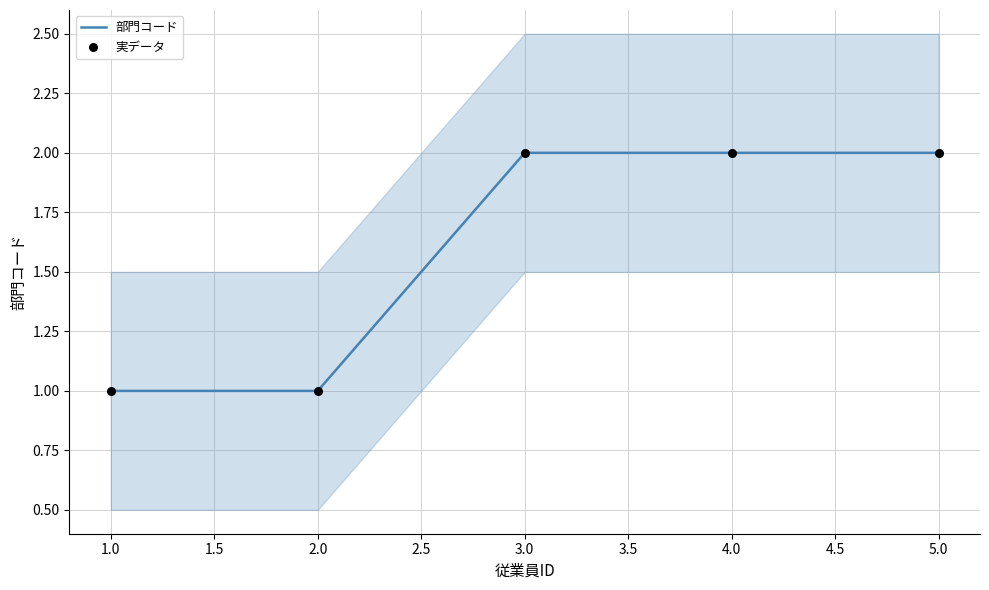

Which series has the widest spread of Y values?

部門コード